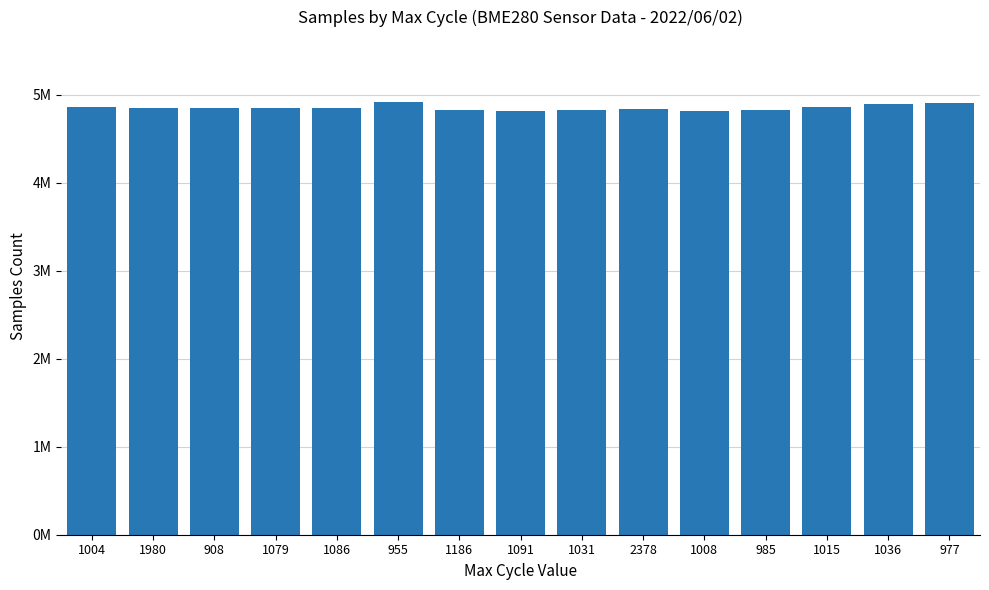

List the labels in order of value, smallest first.

1091, 1008, 1031, 1186, 985, 2378, 1980, 1079, 1086, 908, 1015, 1004, 1036, 977, 955